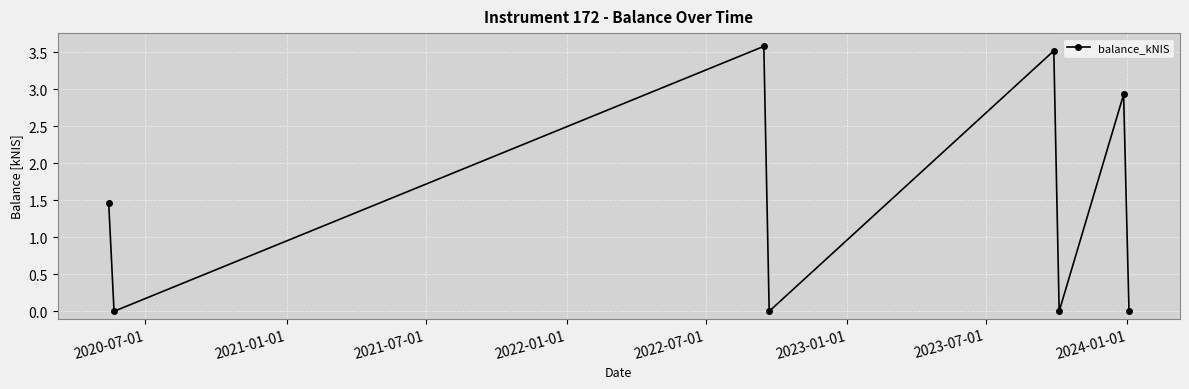

Reading left to right, list all the values displayed in this chart.

1.5	0.0	3.6	0.0	3.5	0.0	2.9	0.0